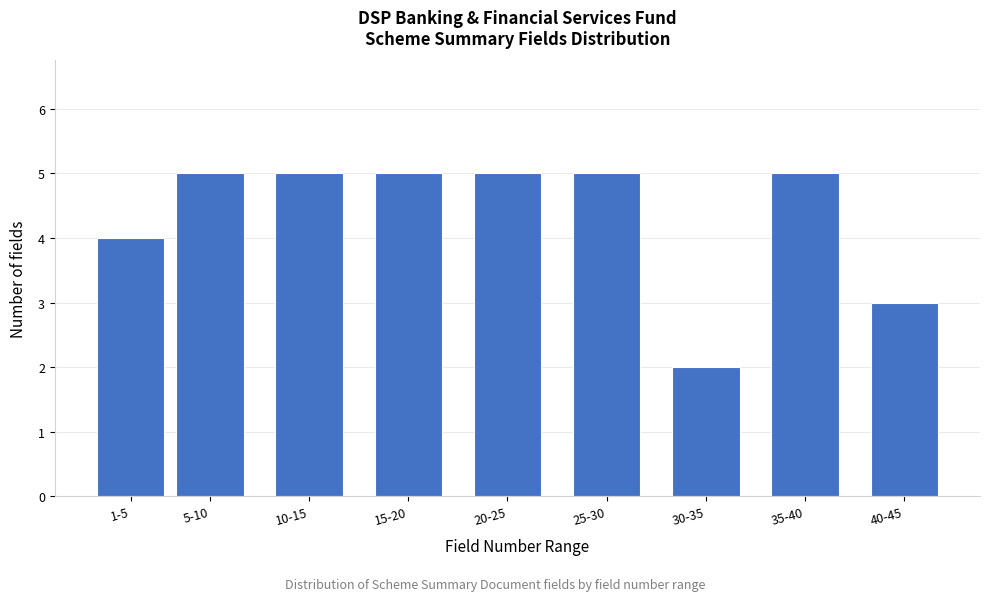

Reading left to right, what are all the values shown in this chart?

4	5	5	5	5	5	2	5	3